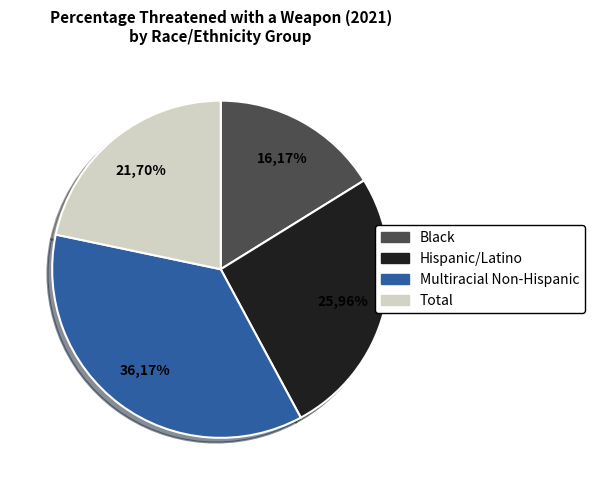

The Total slice represents 11% of the pie. True or false?

False